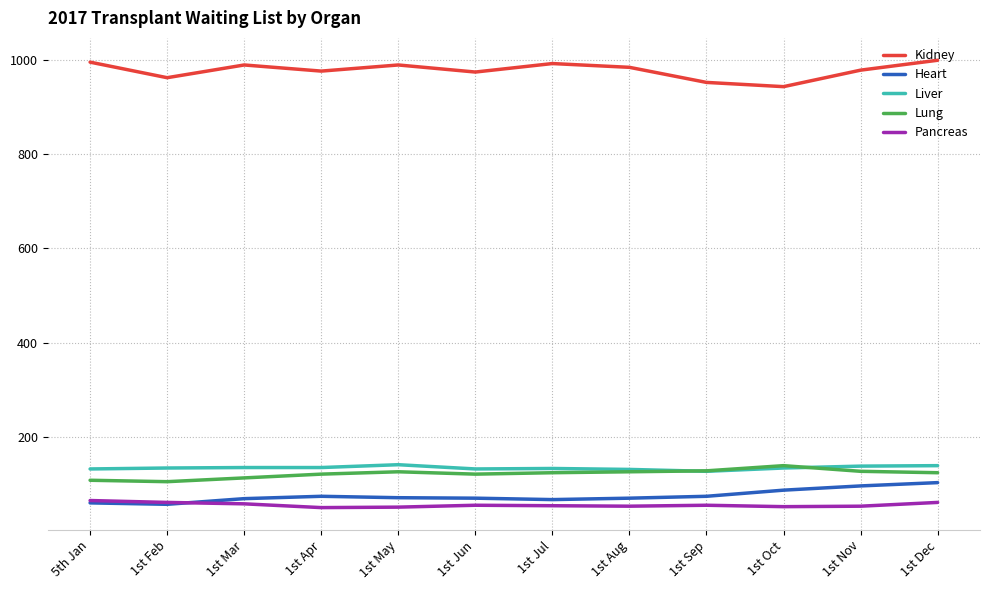

What is the maximum value for Kidney?

999